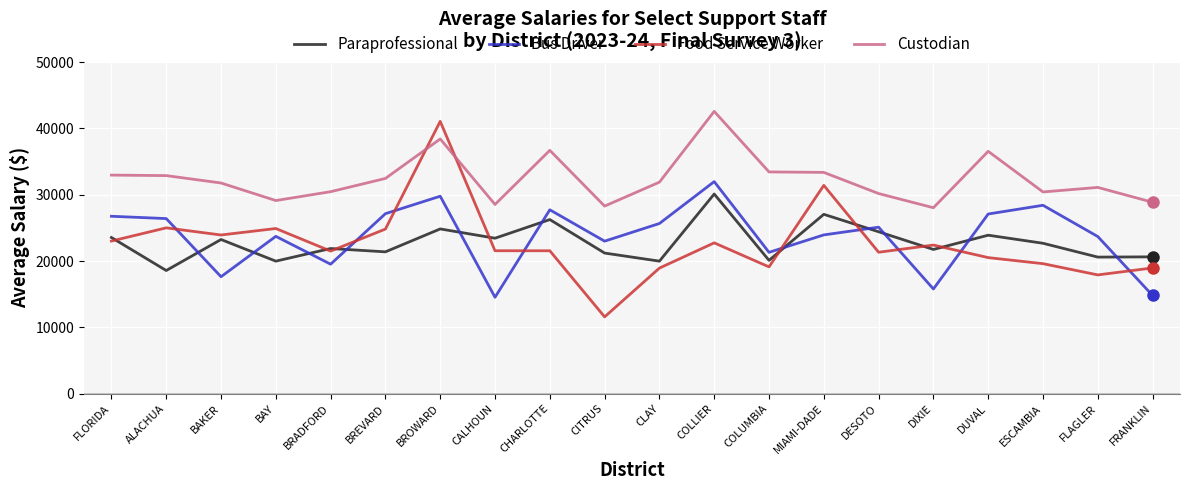

What position from the right is BROWARD?

14